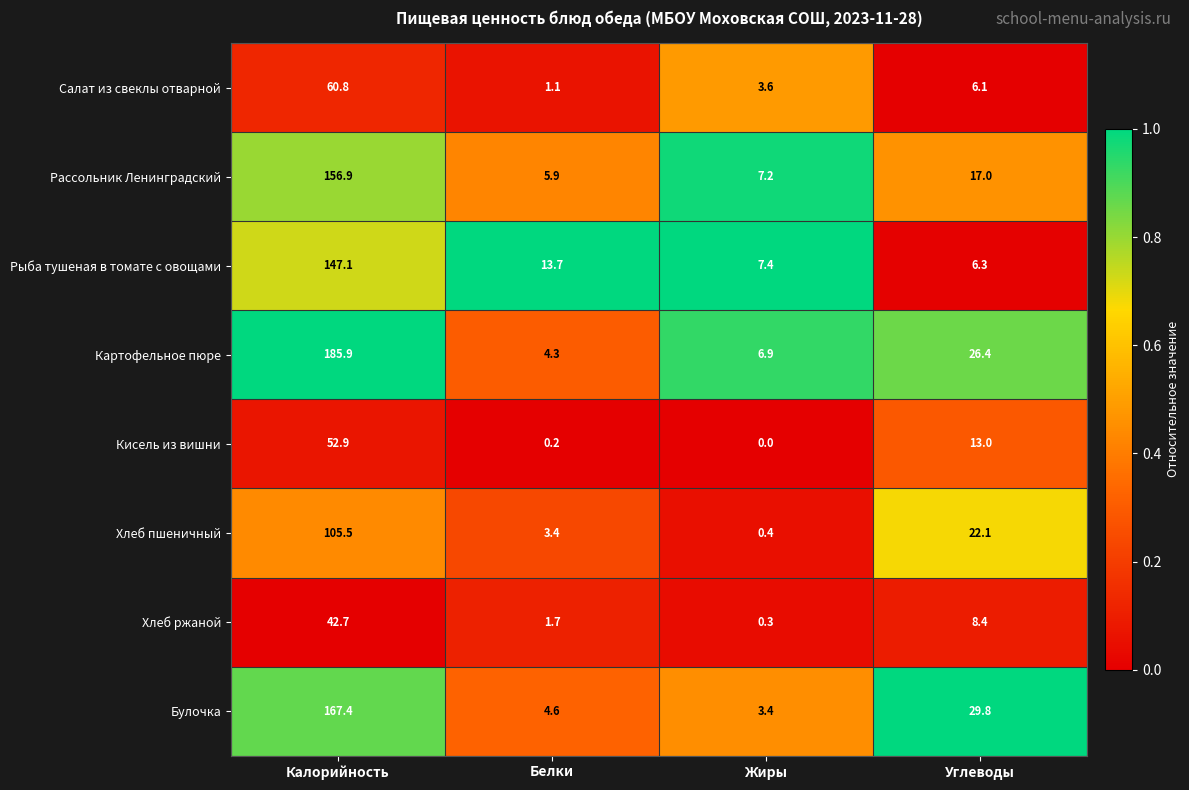

List the series in order of their peak value, highest first.

Картофельное пюре, Булочка, Рассольник Ленинградский, Рыба тушеная в томате с овощами, Хлеб пшеничный, Салат из свеклы отварной, Кисель из вишни, Хлеб ржаной